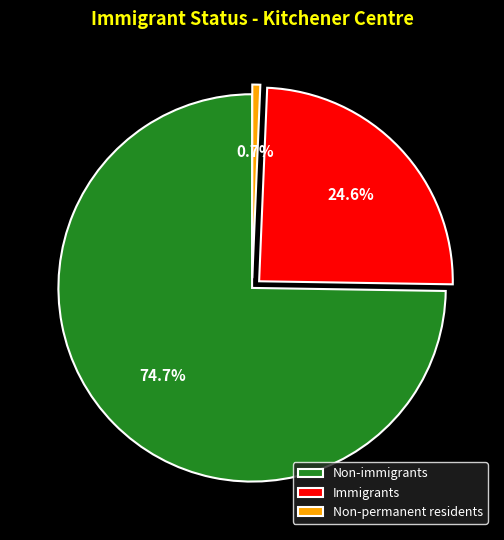

True or false: Immigrants accounts for 16% of the total.

False